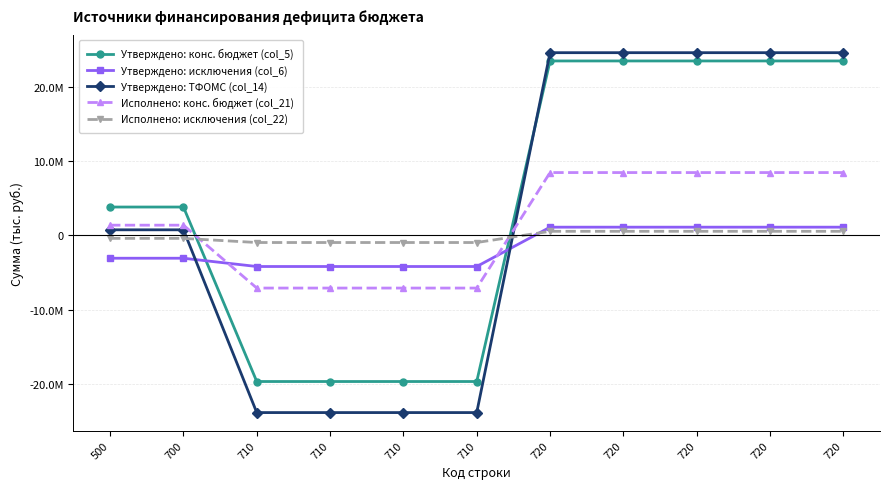

What are all the series names shown in the legend?

Утверждено: конс. бюджет (col_5), Утверждено: исключения (col_6), Утверждено: ТФОМС (col_14), Исполнено: конс. бюджет (col_21), Исполнено: исключения (col_22)